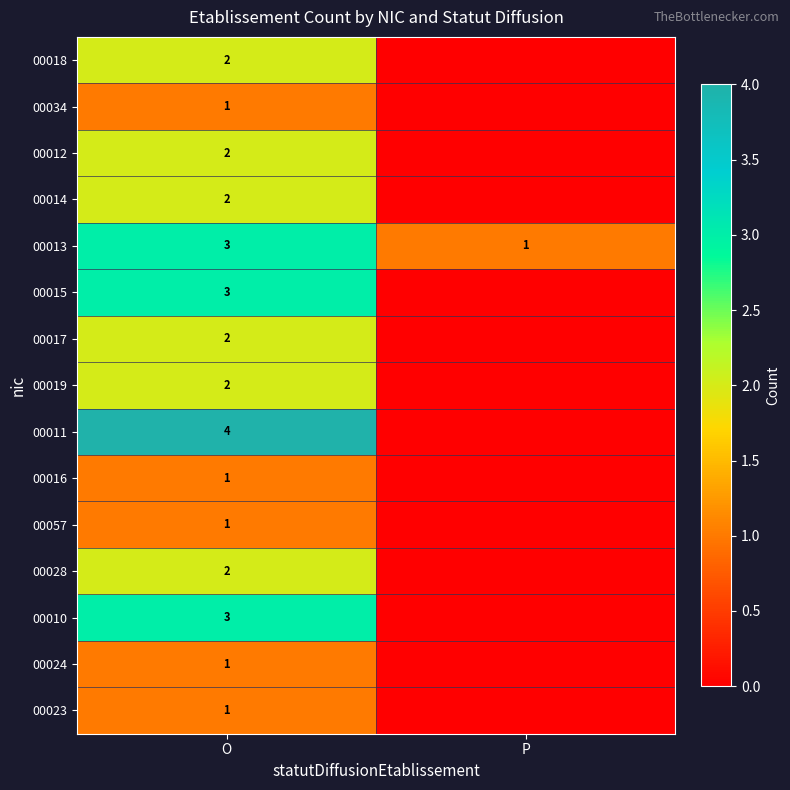

Is it true that 00034 equals 1 at O?

True